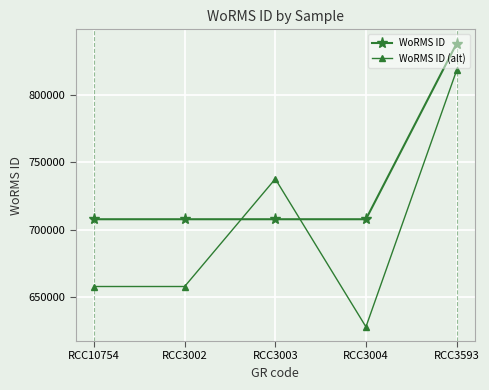

Rank the series at RCC3004 from highest to lowest value.

WoRMS ID, WoRMS ID (alt)